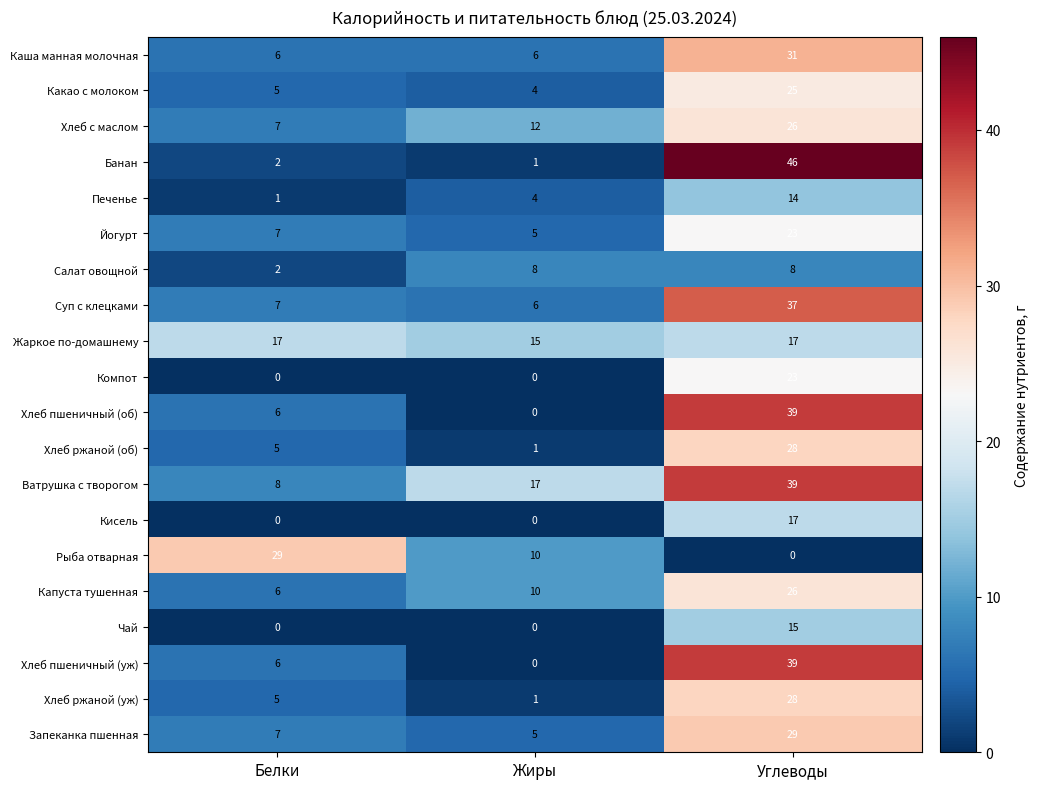

Where is Хлеб пшеничный (уж) nearest to the value 19?

Белки